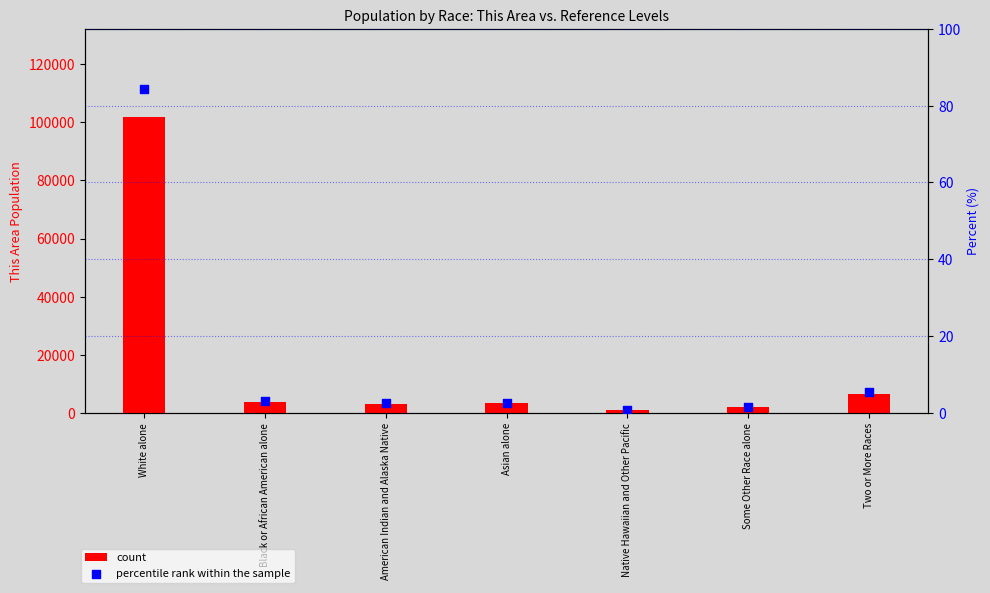

Which series contains the highest Y value?

count